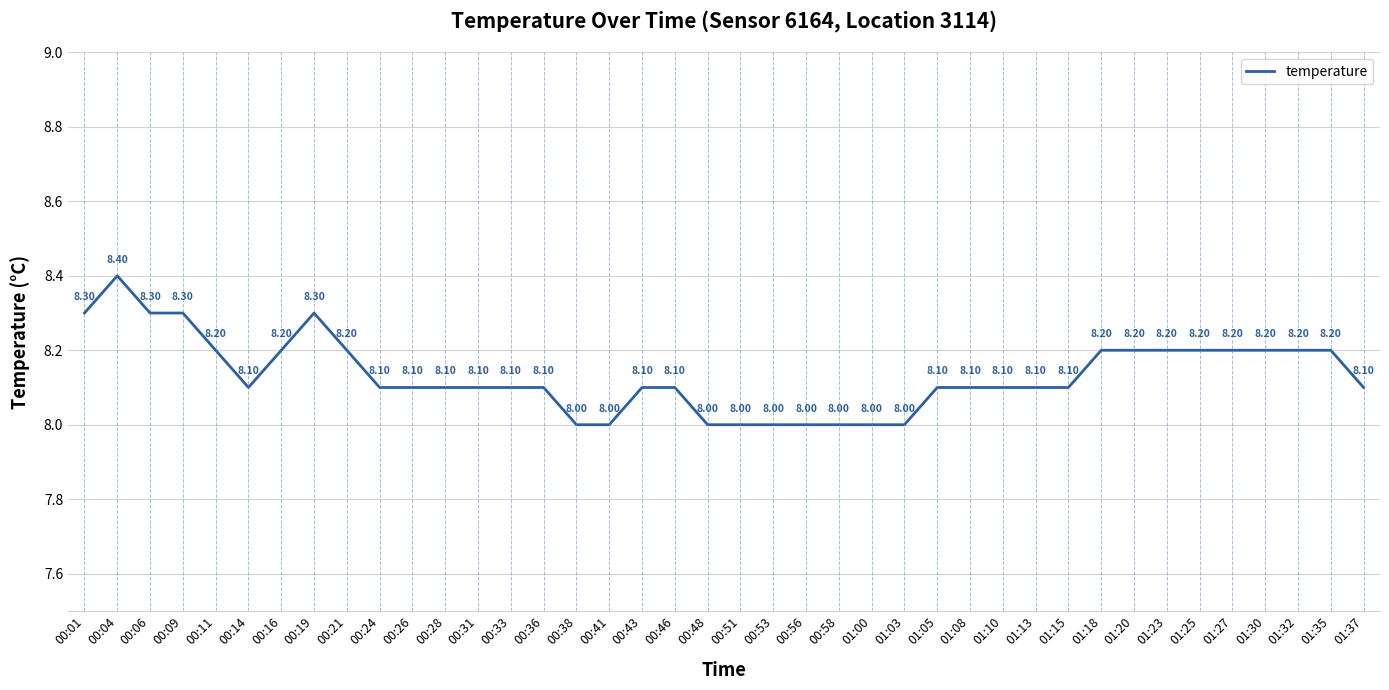

What is the change in value from 00:48 to 01:10?

+0.1